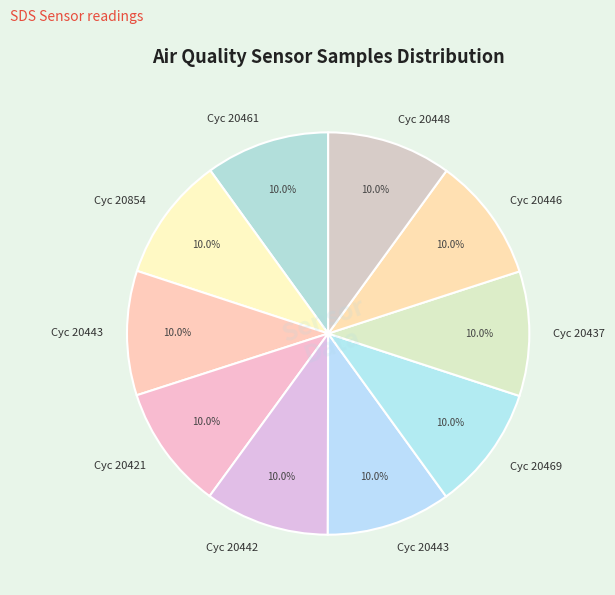

How many segments does this pie chart have?

10